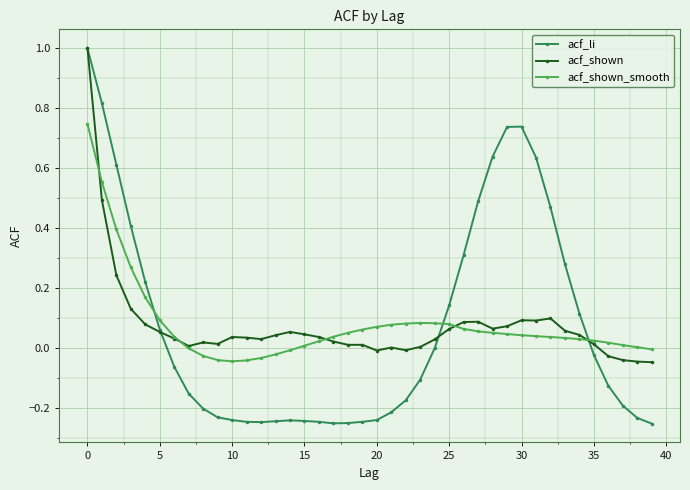

True or false: acf_shown has more than 1 points higher than both neighbors.

True